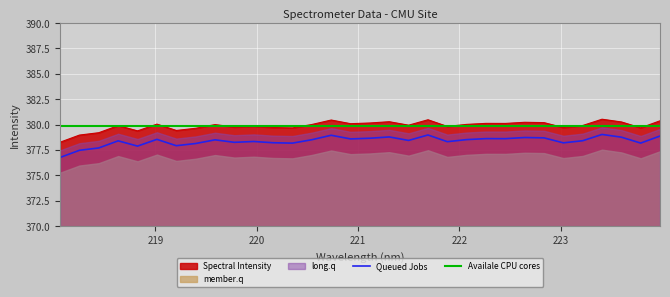

Reading left to right, what are all the values shown in this chart?

218.0596=376.8	218.2508=377.5	218.442=377.7	218.6332=378.4	218.8244=377.9	219.0156=378.5	219.2067=377.9	219.3979=378.1	219.589=378.5	219.7801=378.3	219.9712=378.3	220.1623=378.2	220.3533=378.2	220.5444=378.5	220.7354=379.0	220.9264=378.6	221.1174=378.7	221.3083=378.8	221.4993=378.4	221.6902=379.0	221.8812=378.3	222.0721=378.5	222.263=378.6	222.4538=378.6	222.6447=378.7	222.8355=378.7	223.0264=378.2	223.2172=378.4	223.408=379.0	223.5987=378.8	223.7895=378.2	223.9802=378.9